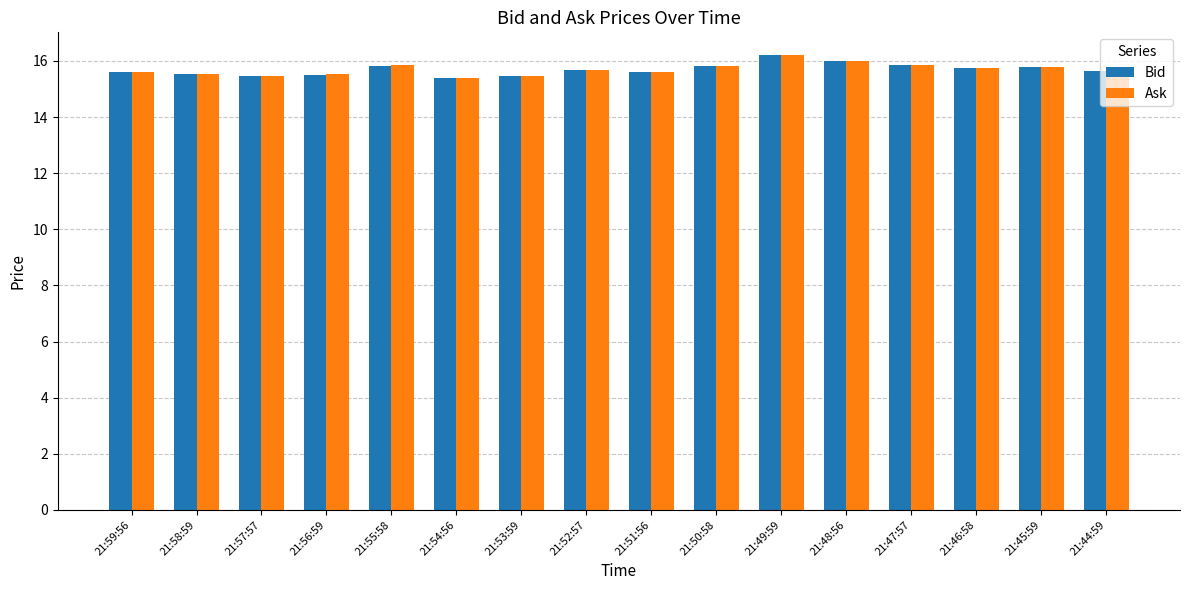

Which label corresponds to the largest value in the chart?

21:49:59